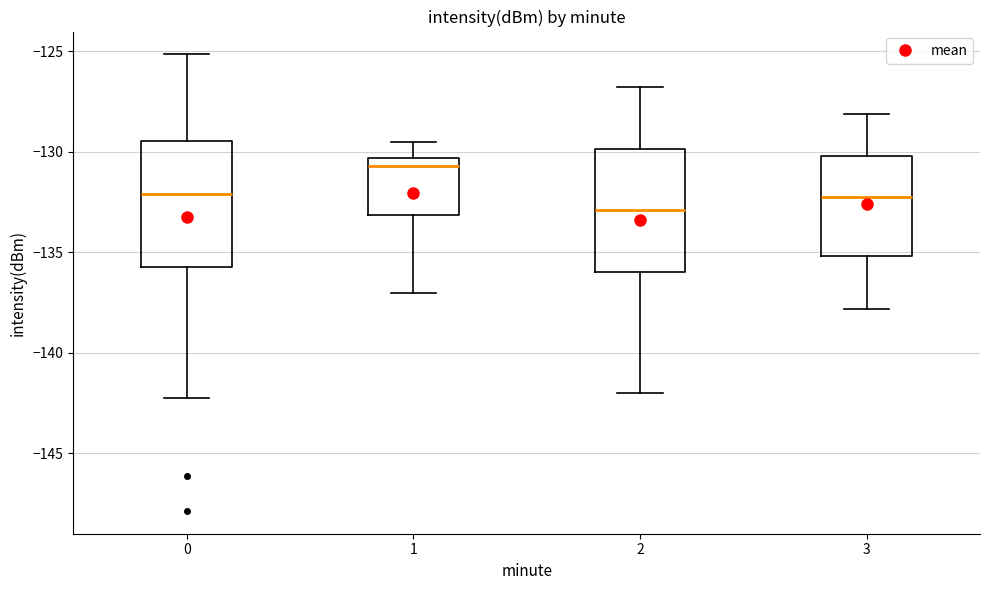

Where is the upper edge of the box at x = 2 on the y-axis? The values are not printed on the chart, so give them approximately, as read against the axis.

-130.0